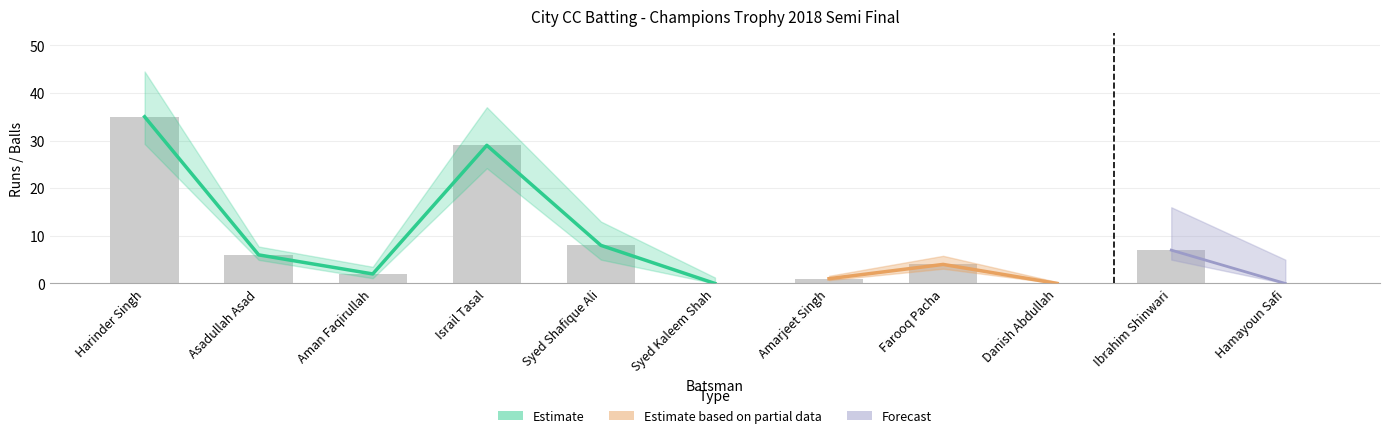

What is the maximum value shown in the chart?

35